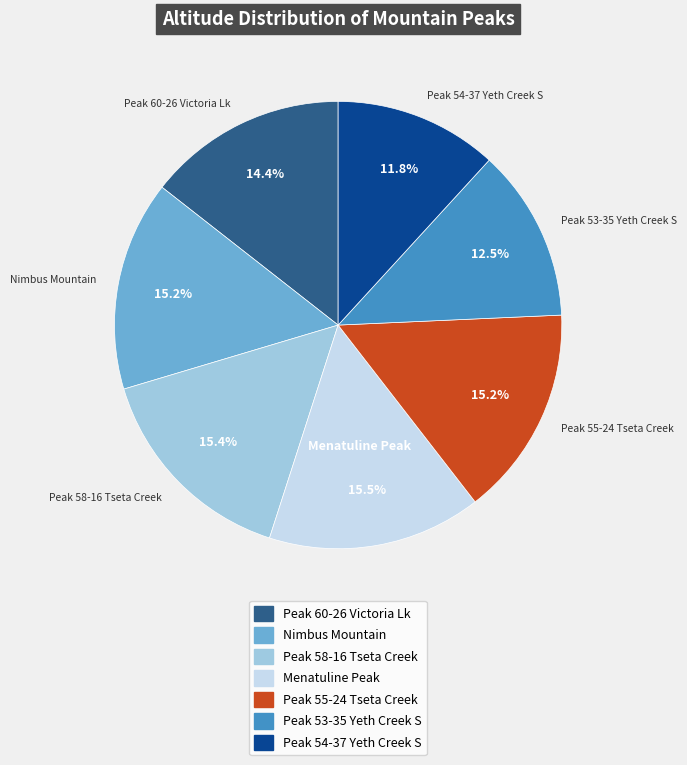

How many segments does this pie chart have?

7